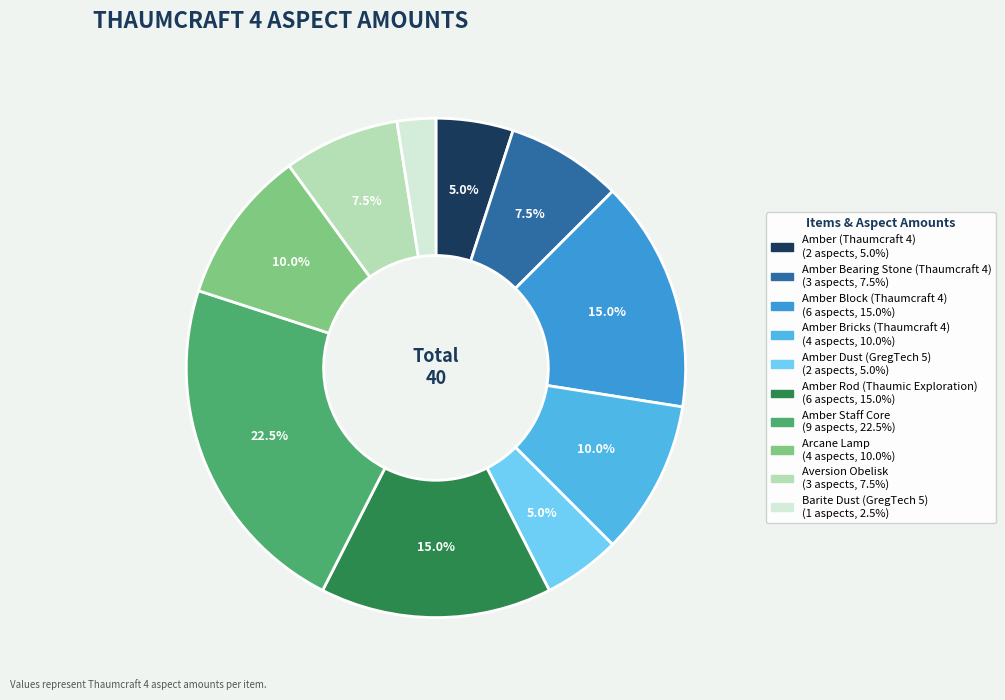

Rank the categories by value from lowest to highest.

Barite Dust (GregTech 5), Amber (Thaumcraft 4), Amber Dust (GregTech 5), Amber Bearing Stone (Thaumcraft 4), Aversion Obelisk, Amber Bricks (Thaumcraft 4), Arcane Lamp, Amber Block (Thaumcraft 4), Amber Rod (Thaumic Exploration), Amber Staff Core